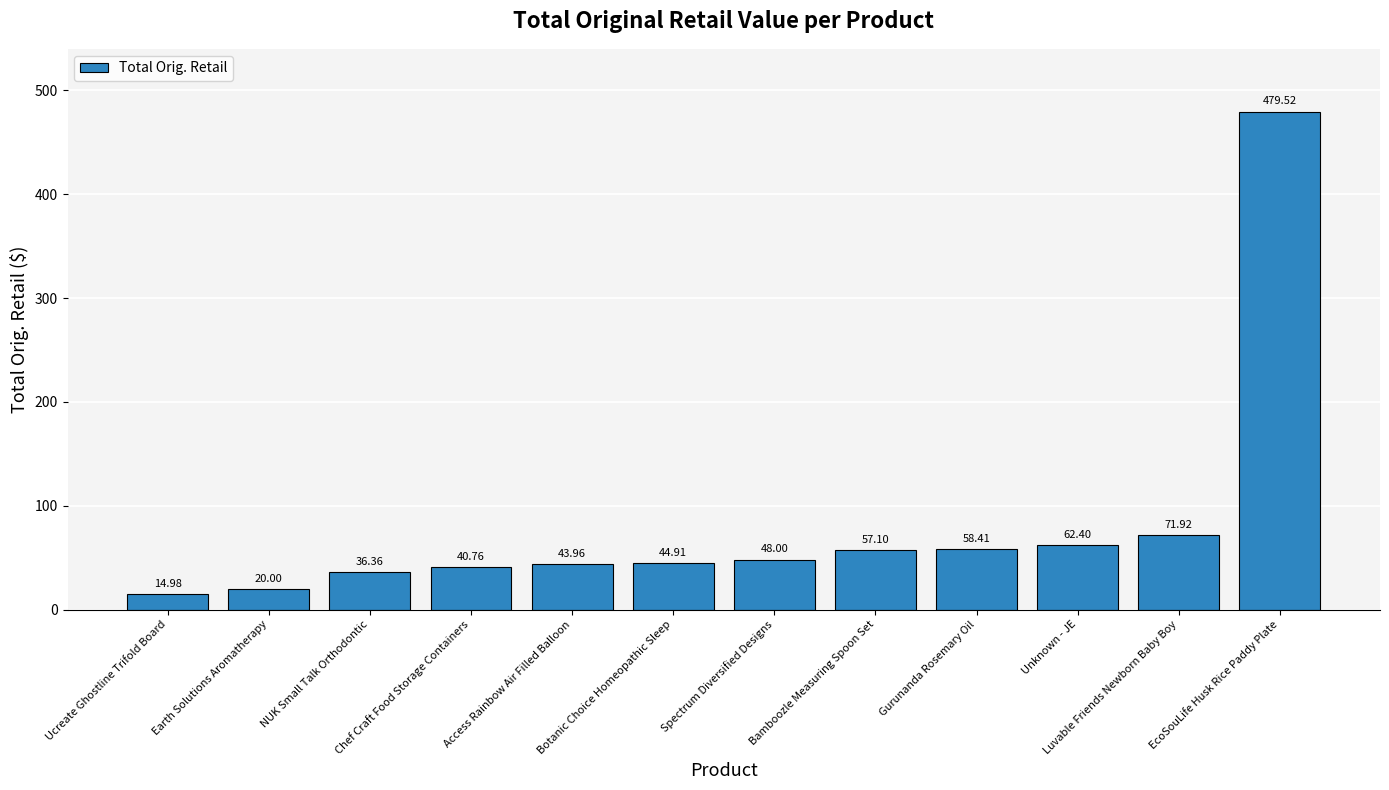

Between Gurunanda Rosemary Oil and EcoSouLife Husk Rice Paddy Plate, which is larger?

EcoSouLife Husk Rice Paddy Plate